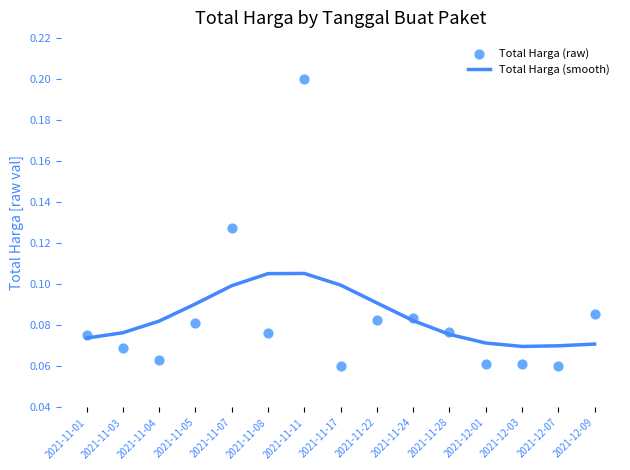

Is the value of Total Harga (smooth) at 2021-12-01 greater than the value of Total Harga (raw) at 2021-11-08?

No